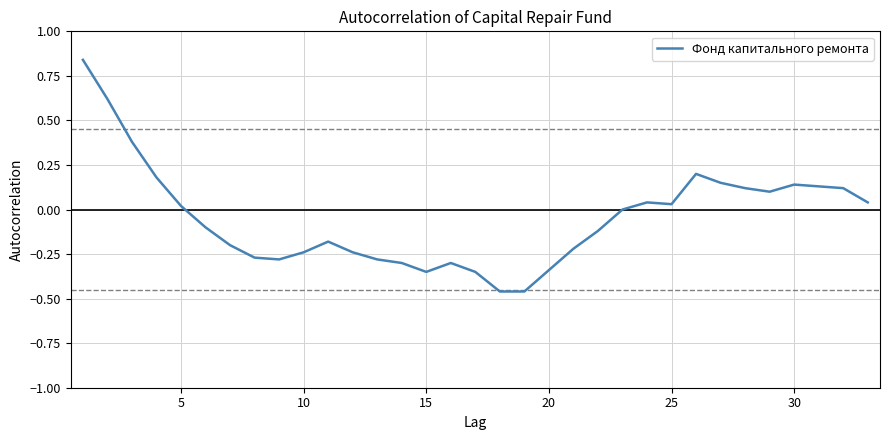

What is the difference between the maximum and minimum values?

1.3